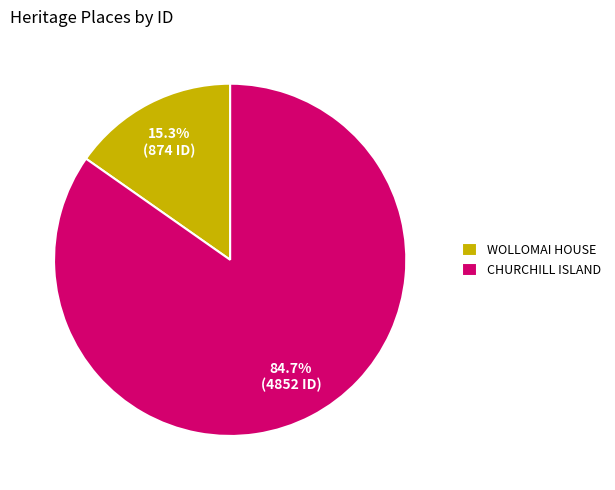

Does any single category account for the majority?

Yes